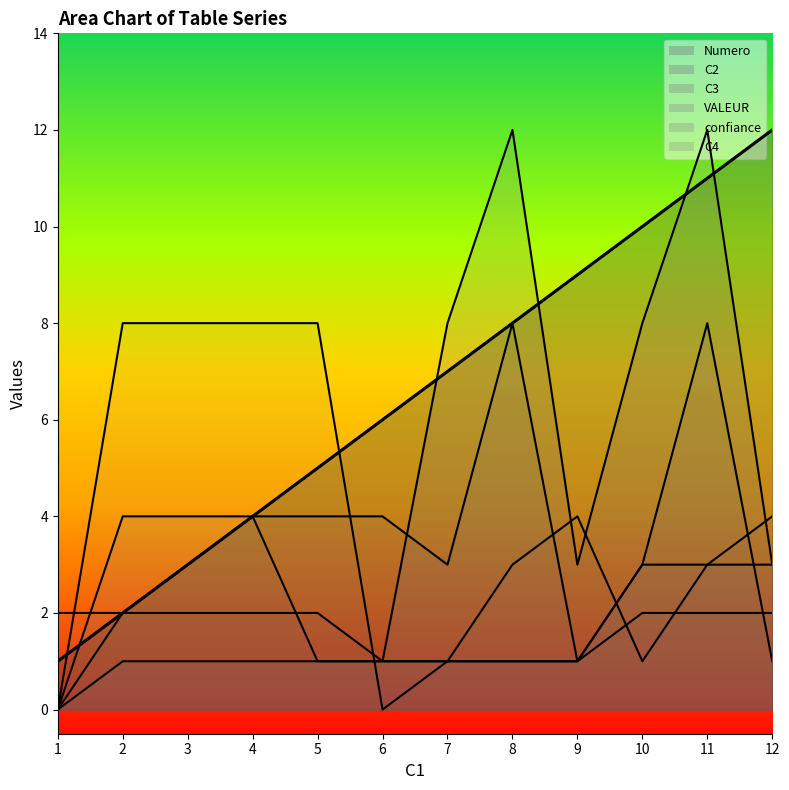

Count the C4 values in the range 1 to 8.

10